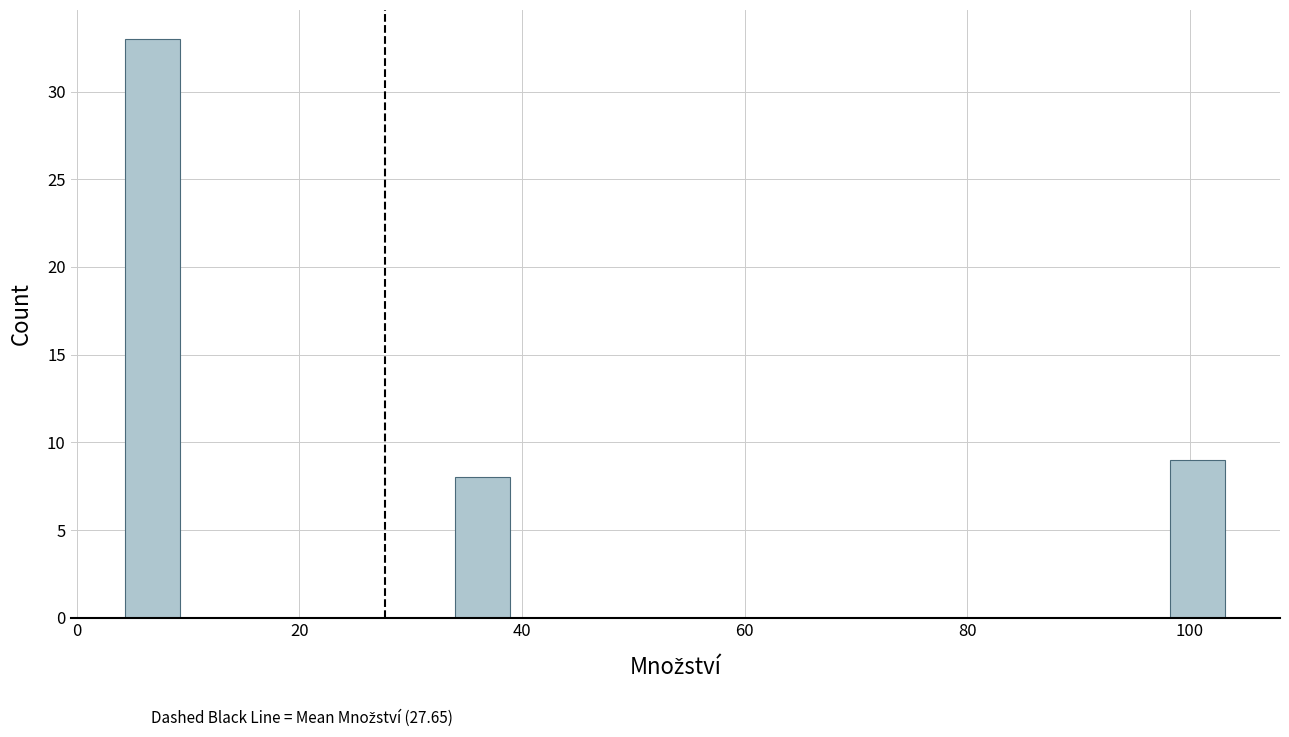

Read against the x-axis, roughly where is the centre of the tallest bar?

6